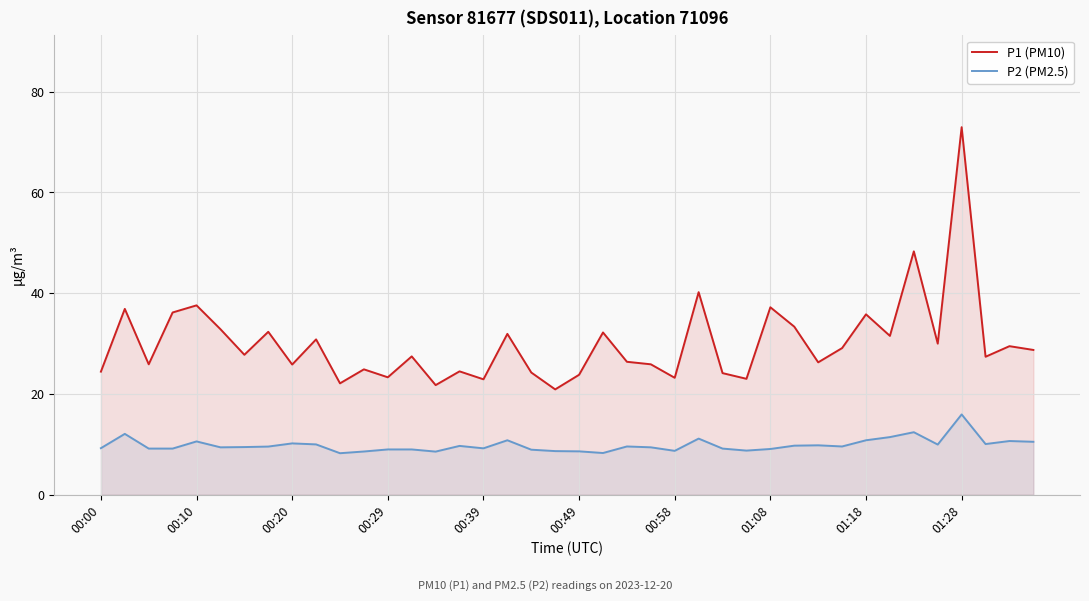

True or false: P1 (PM10) has a value of 24.2 at 18.

True